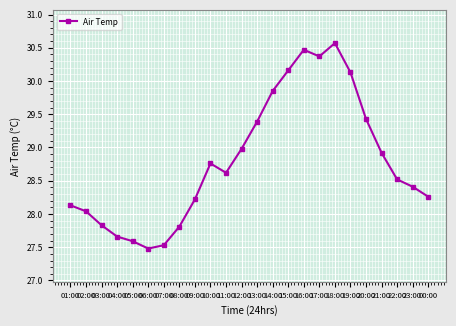

What is the average value?

28.8